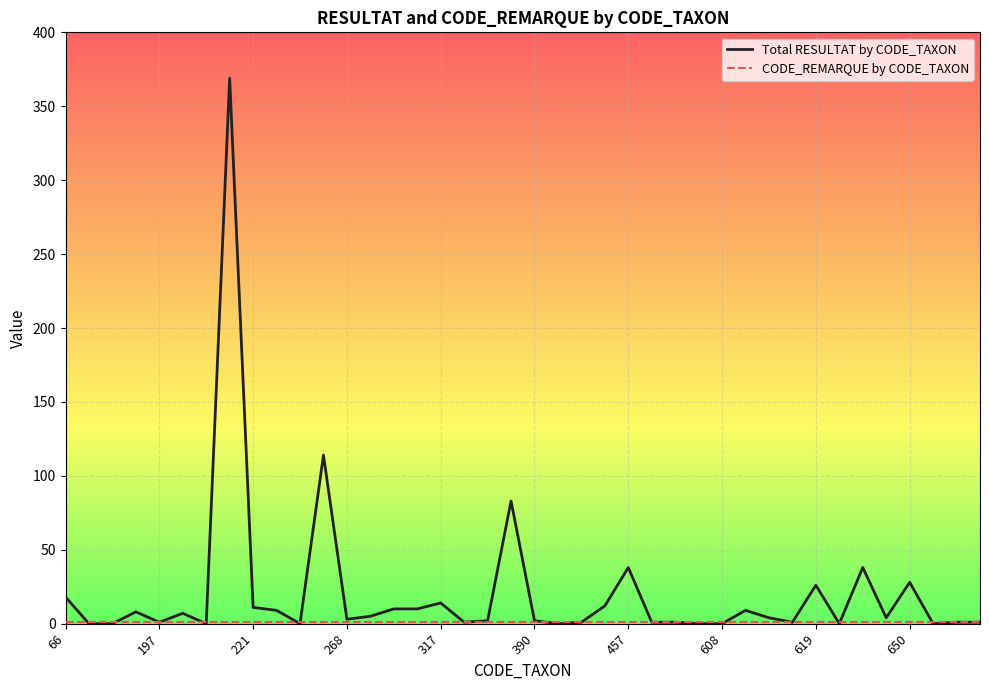

Which series has the widest spread of values?

Total RESULTAT by CODE_TAXON